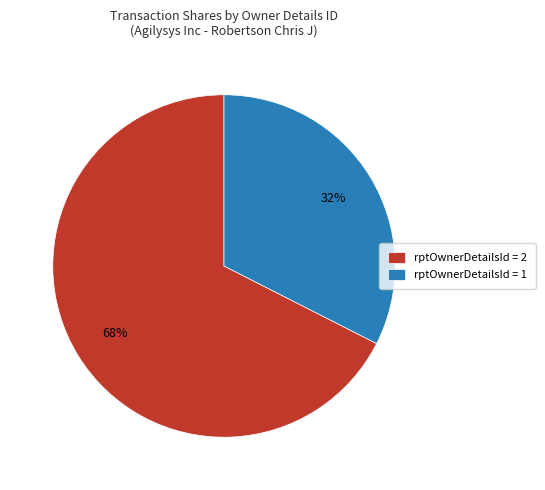

Is there any slice that represents more than half of the pie?

Yes